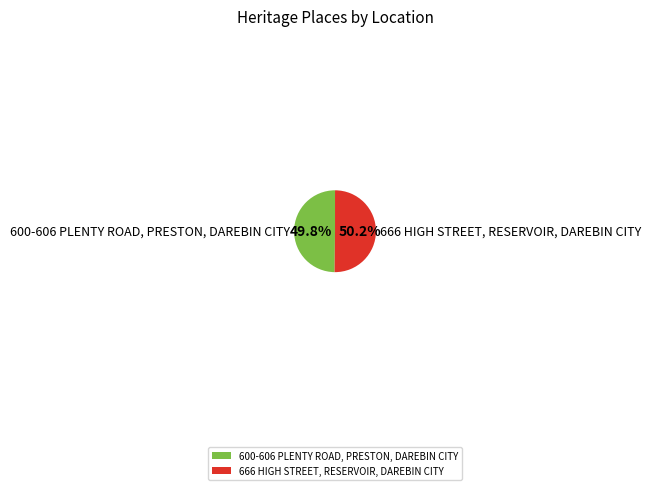

What percentage do 666 HIGH STREET, RESERVOIR, DAREBIN CITY and 600-606 PLENTY ROAD, PRESTON, DAREBIN CITY together represent?

100.0%